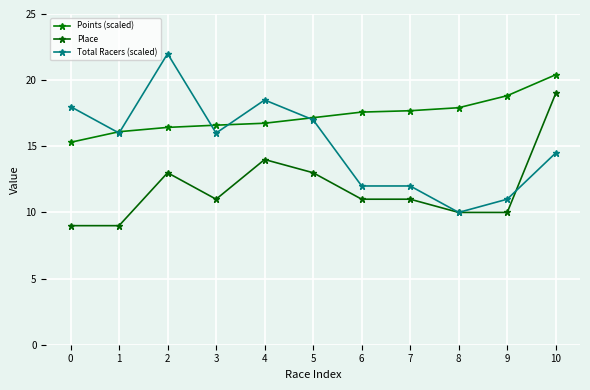

True or false: Total Racers (scaled) and Place cross at least once.

True